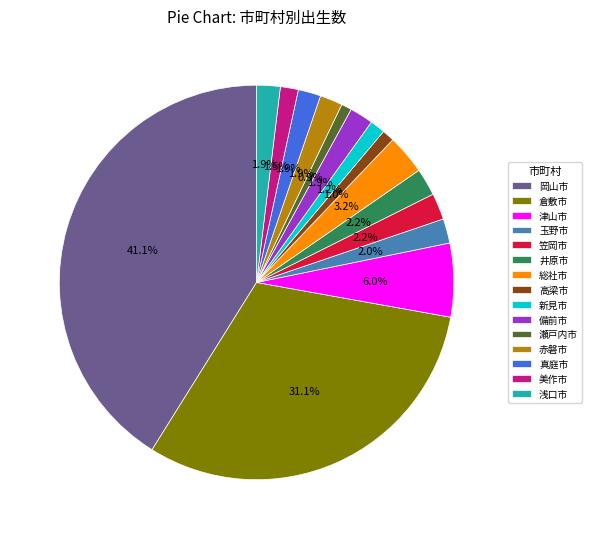

What percentage is NOT represented by 岡山市?

58.9%